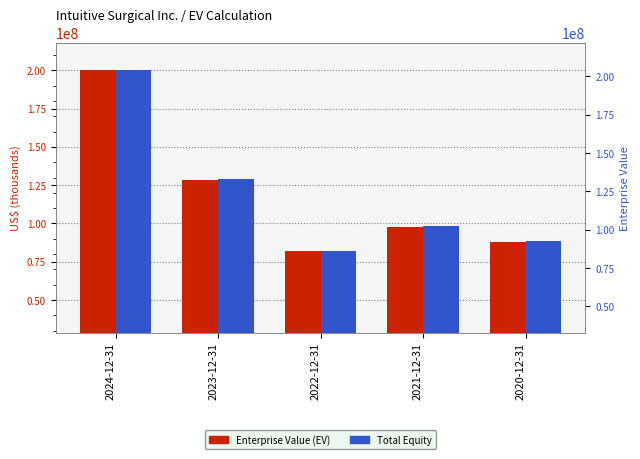

What is the difference between the highest and lowest values at 2020-12-31?

5111400